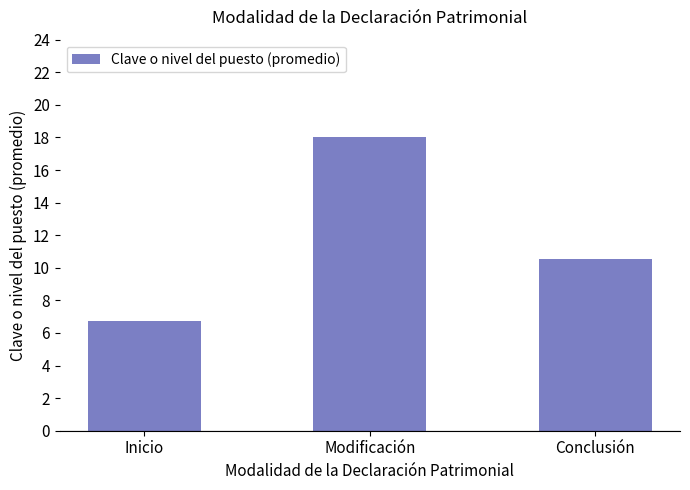

Are the bars grouped side by side (vs. stacked)?

No